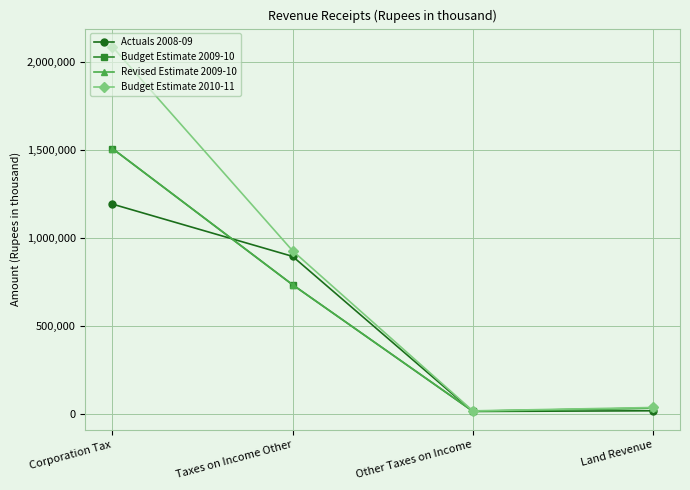

In Budget Estimate 2009-10, how many points are lower than both neighbors (excluding endpoints)?

1